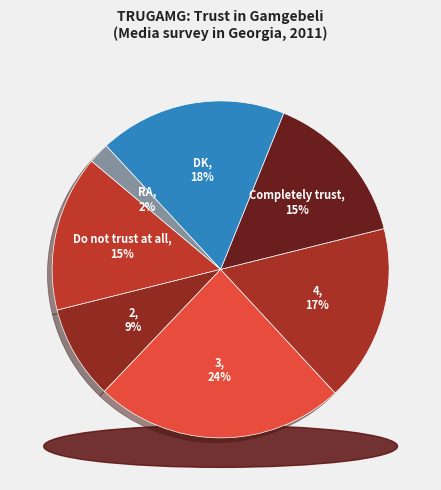

The DK slice represents 18% of the pie. True or false?

True